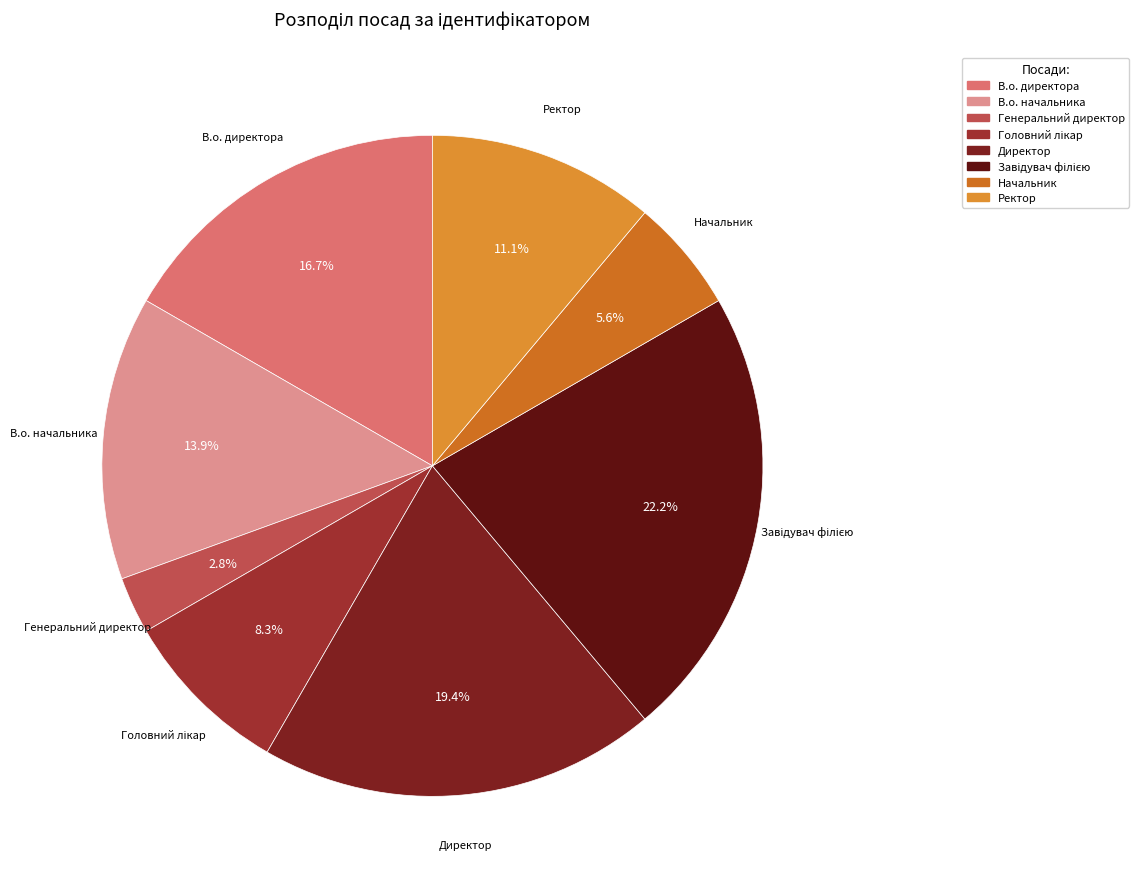

How many segments does this pie chart have?

8